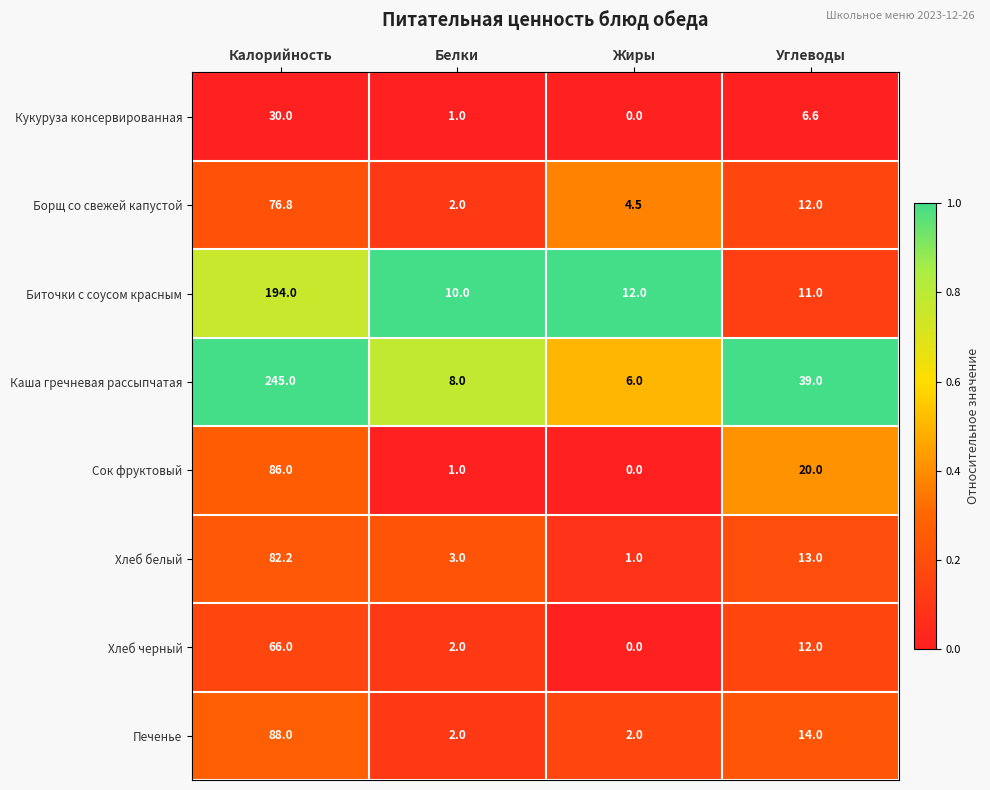

List the series in order of their peak value, lowest first.

Кукуруза консервированная, Хлеб черный, Борщ со свежей капустой, Хлеб белый, Сок фруктовый, Печенье, Биточки с соусом красным, Каша гречневая рассыпчатая